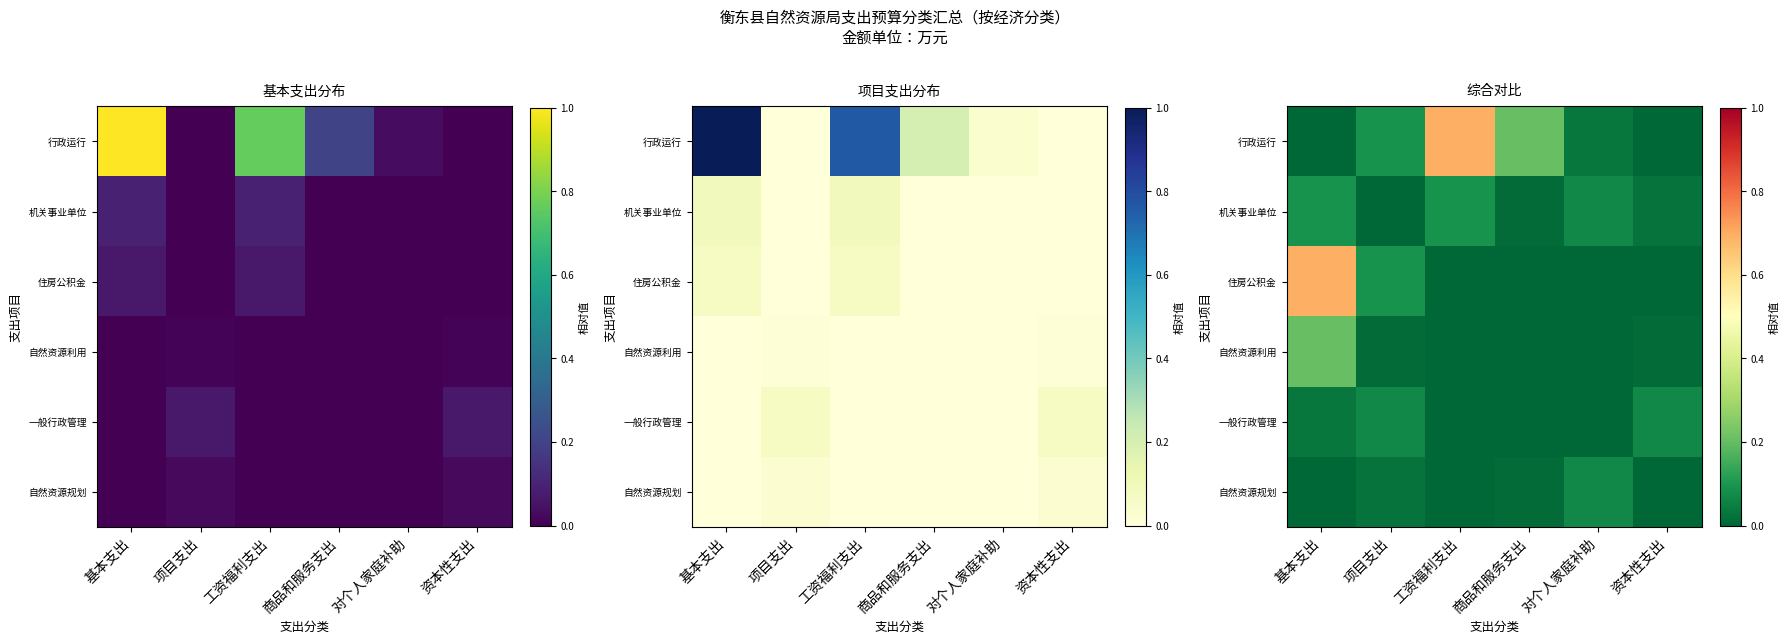

Rank the categories by 住房公积金 value from lowest to highest.

工资福利支出, 商品和服务支出, 对个人家庭补助, 资本性支出, 项目支出, 基本支出